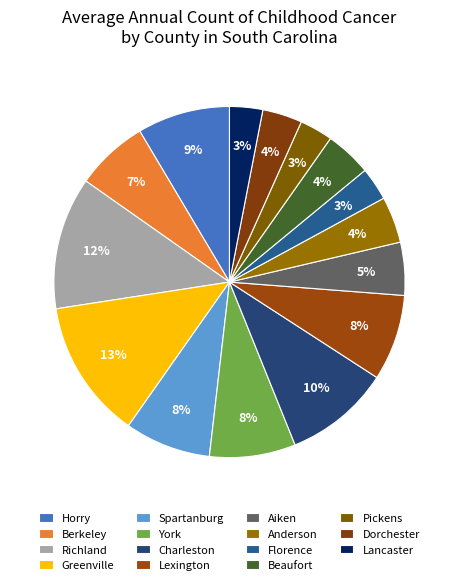

How many segments does this pie chart have?

15